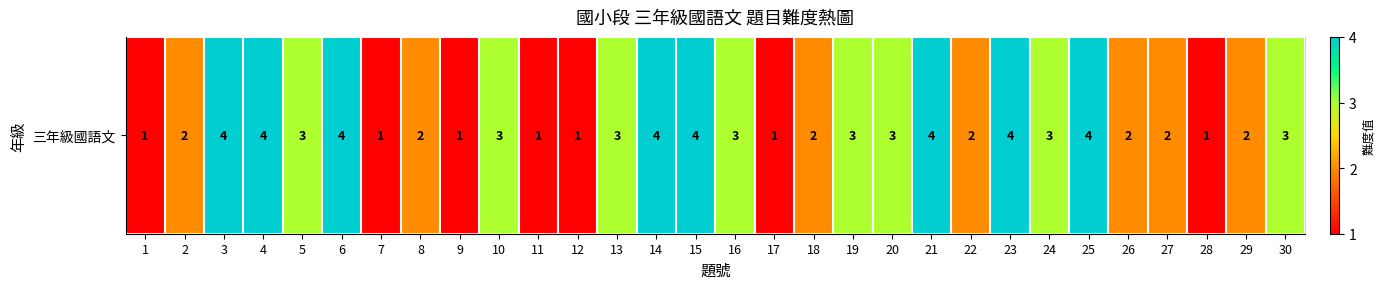

Is it true that the value at 29 is 1?

False